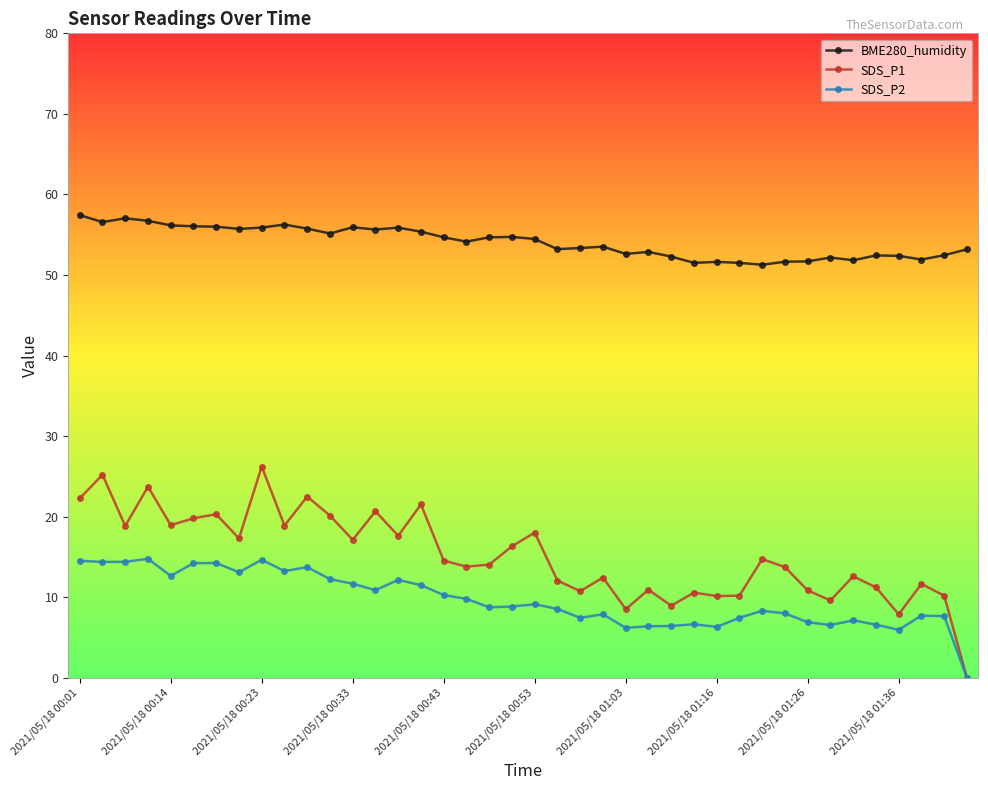

True or false: BME280_humidity and SDS_P1 intersect in this chart.

False